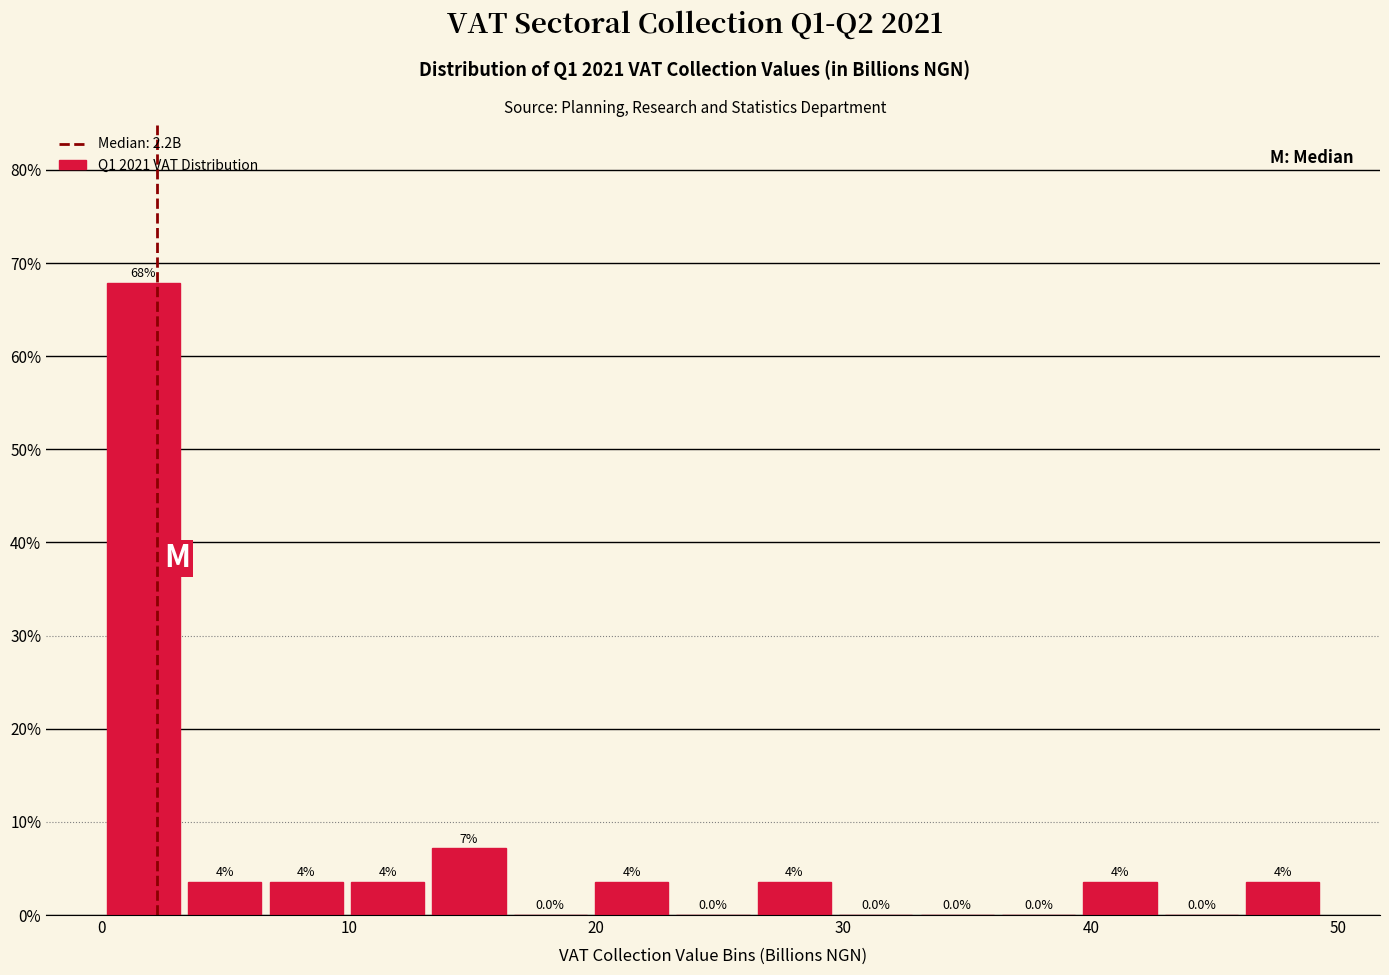

Around what value on the x-axis is the tallest bar? Give the approximate position of its centre, as read against the axis.

2